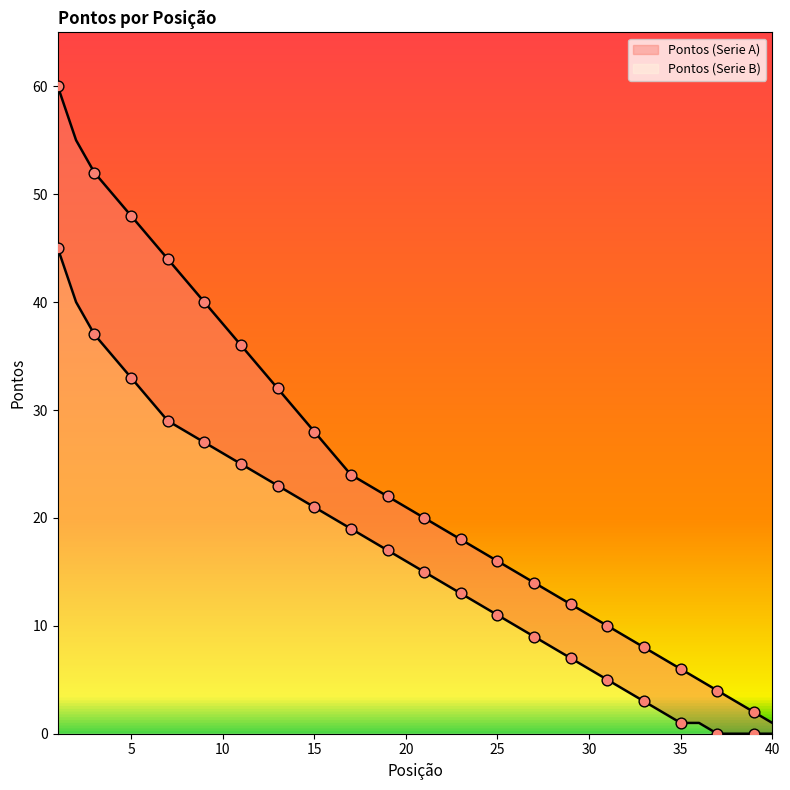

At how many categories does at least one series exceed 20?

20